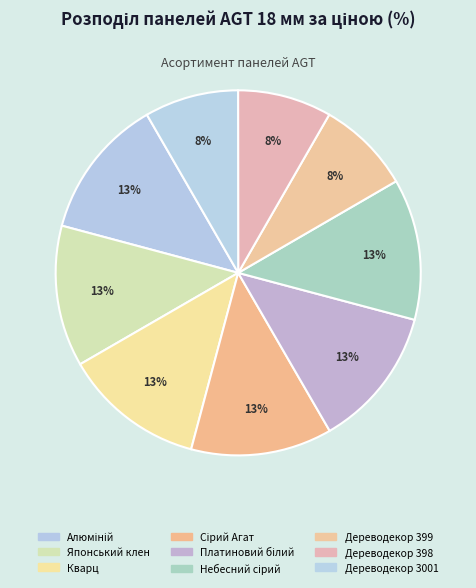

How many slices are in this pie chart?

9